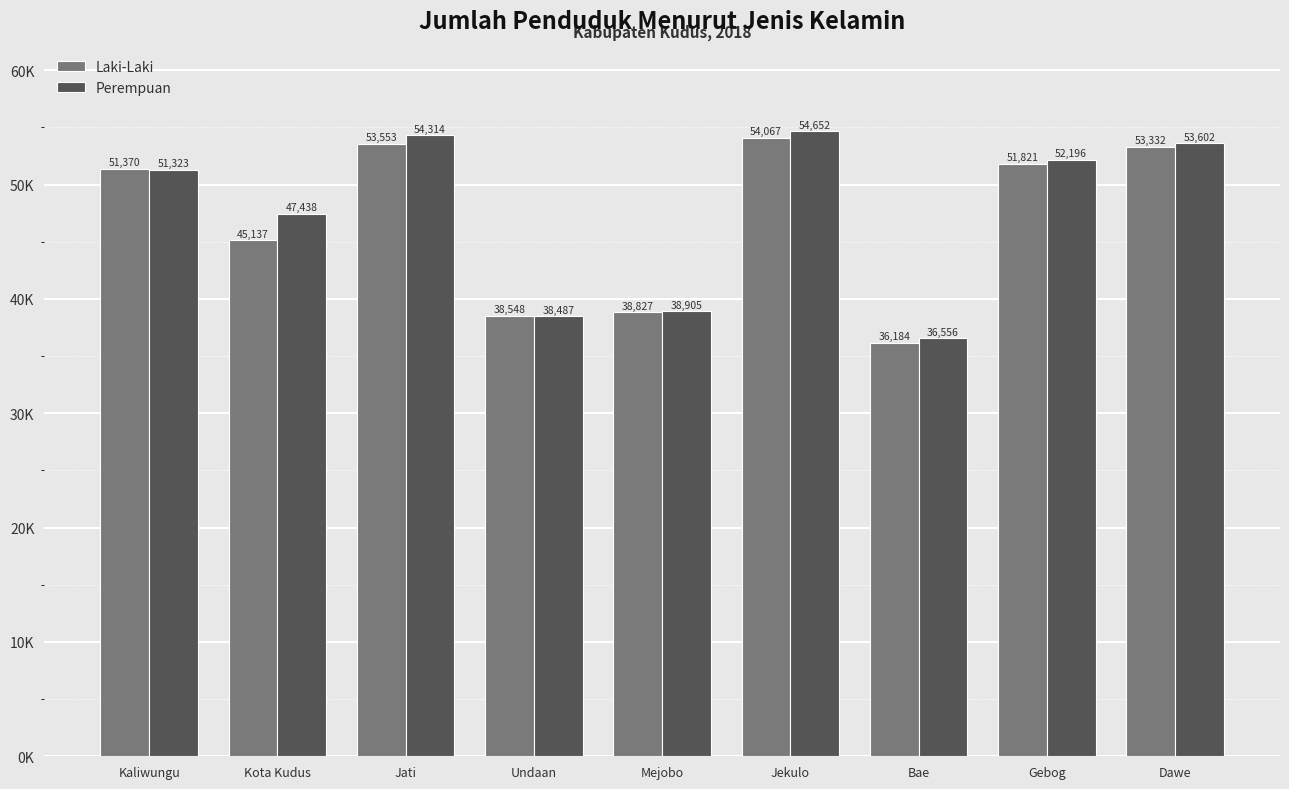

Reading left to right, extract all data points from this chart.

Laki-Laki: Kaliwungu=51370	Kota Kudus=45137	Jati=53553	Undaan=38548	Mejobo=38827	Jekulo=54067	Bae=36184	Gebog=51821	Dawe=53332
Perempuan: Kaliwungu=51323	Kota Kudus=47438	Jati=54314	Undaan=38487	Mejobo=38905	Jekulo=54652	Bae=36556	Gebog=52196	Dawe=53602